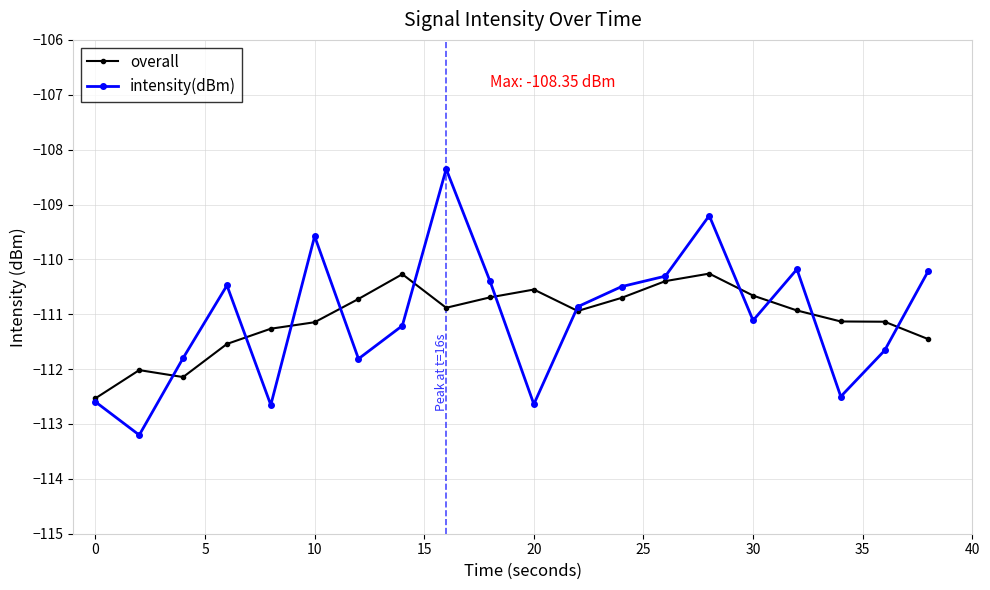

True or false: overall has more than 1 points higher than both neighbors.

True